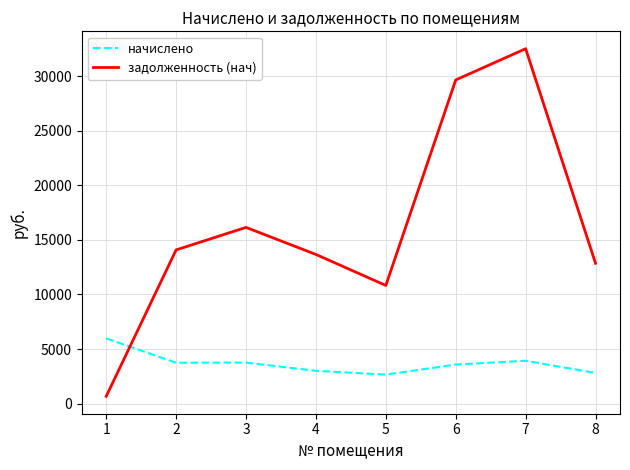

Which series has the largest total across all categories?

задолженность (нач)